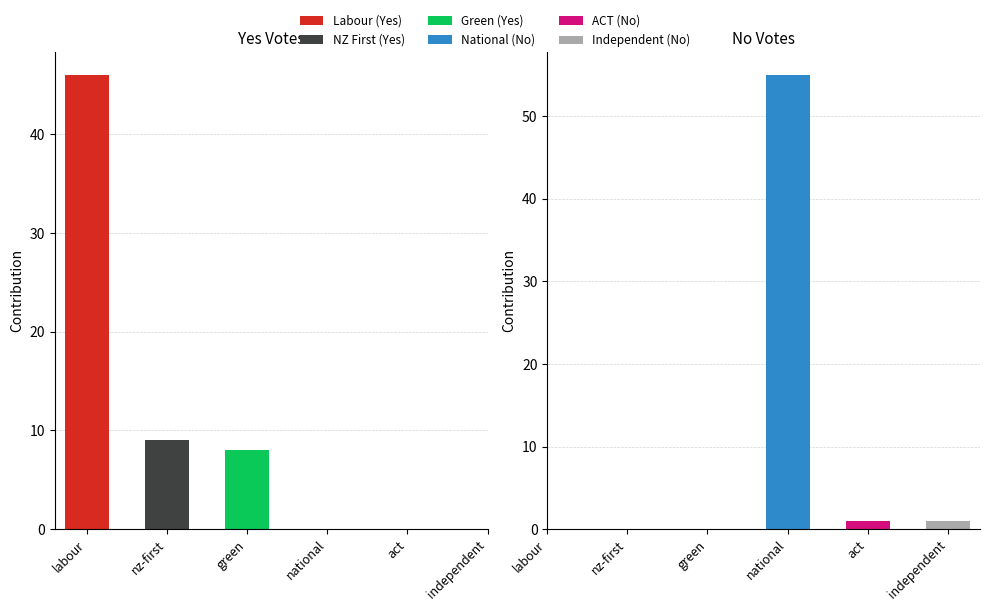

How many data points does each series have?

6